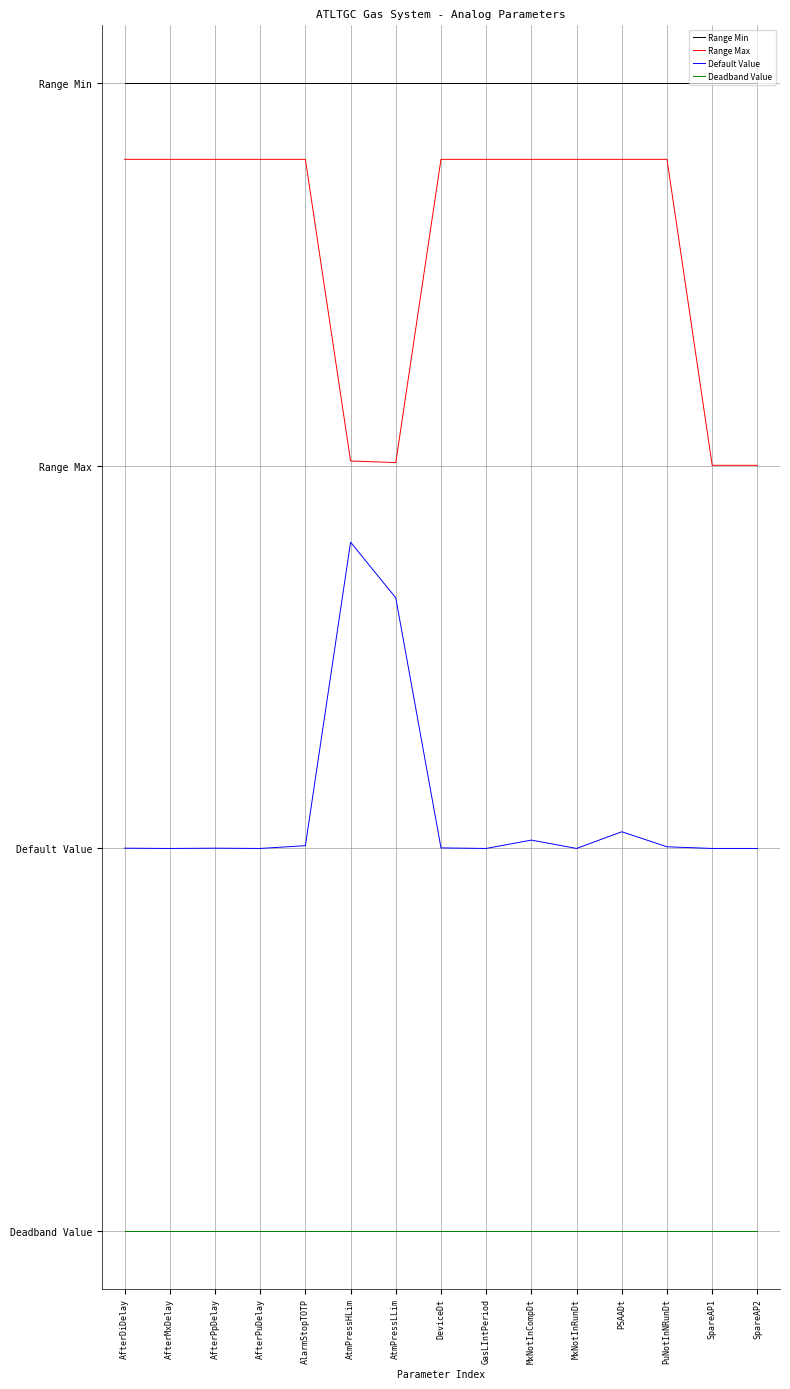

Where is Deadband Value nearest to the value 0?

AfterDiDelay